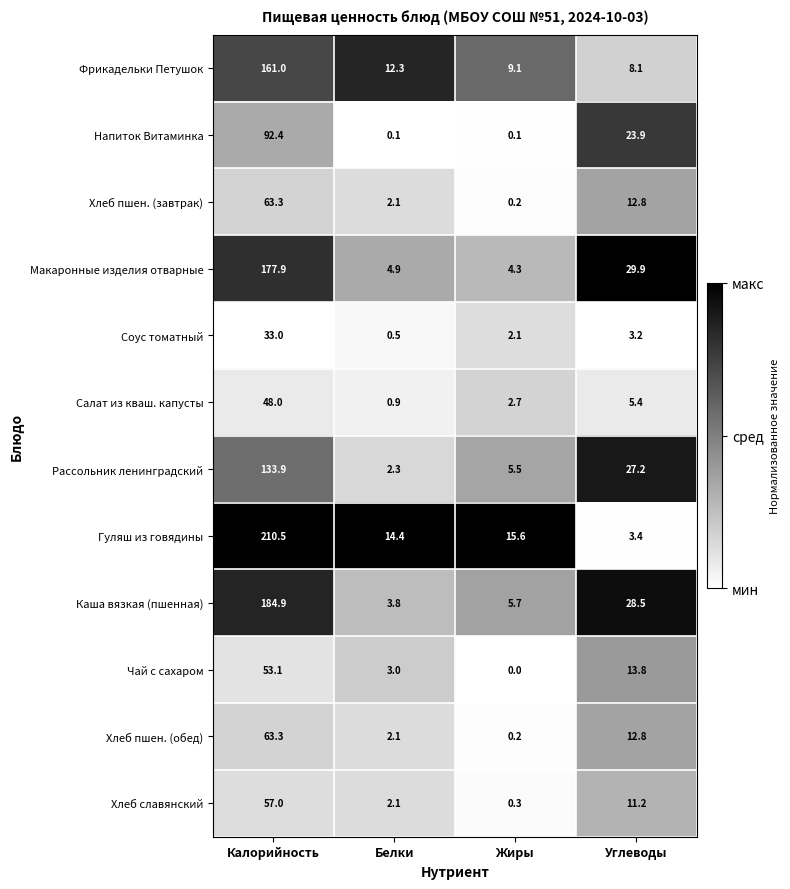

Read the Фрикадельки Петушок value at Белки.

12.3